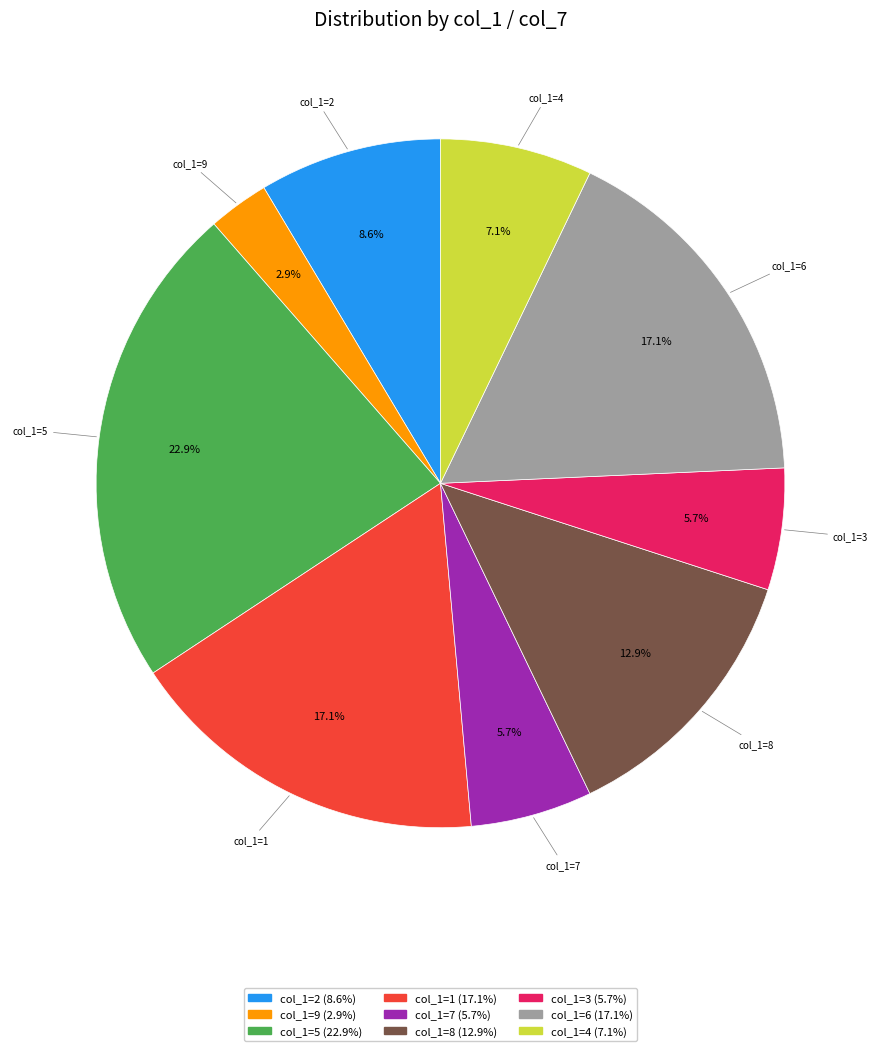

To the nearest percent, what is the difference between the largest and smallest slice percentages?

20%